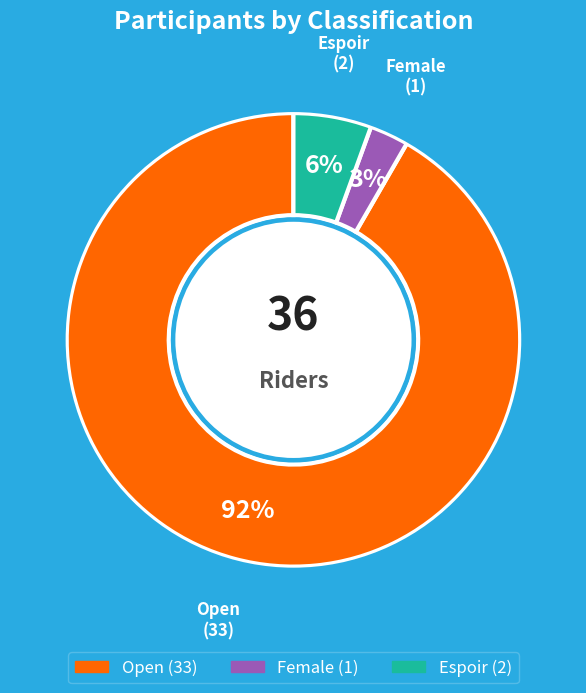

How many segments does this pie chart have?

3